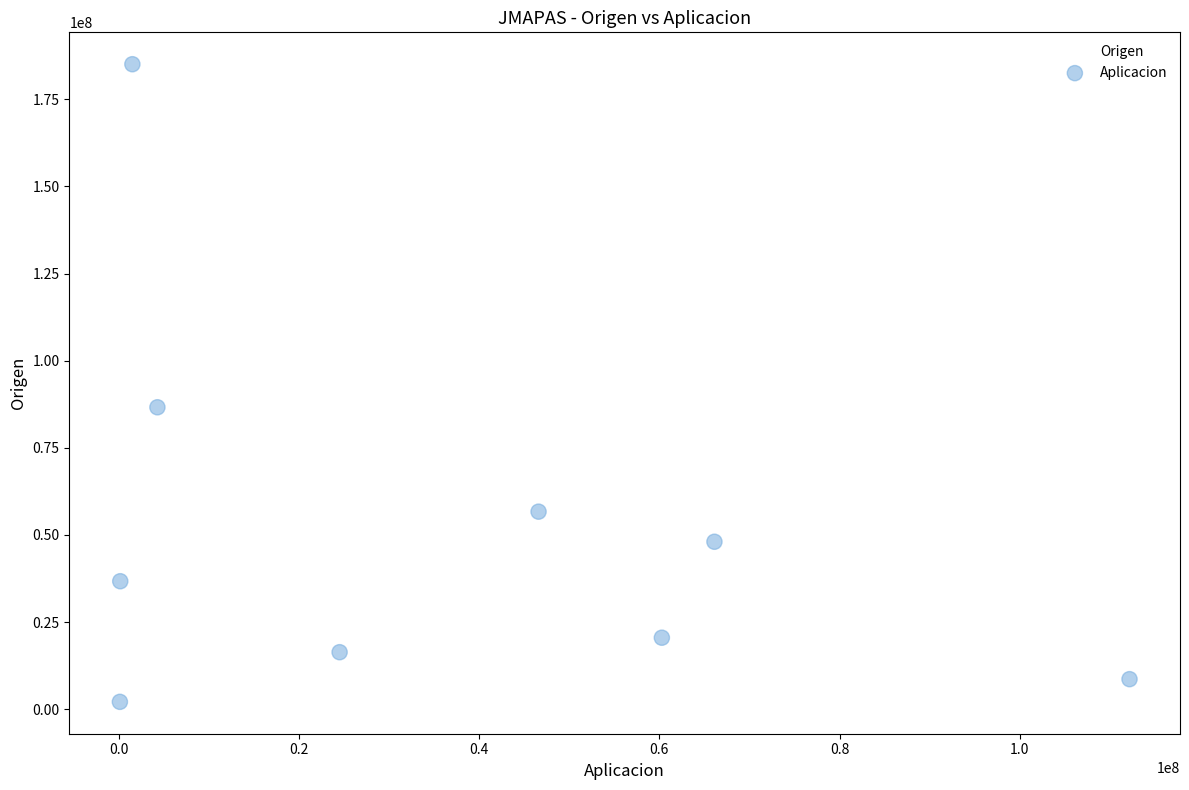

What is the average Y value?

51206603.5